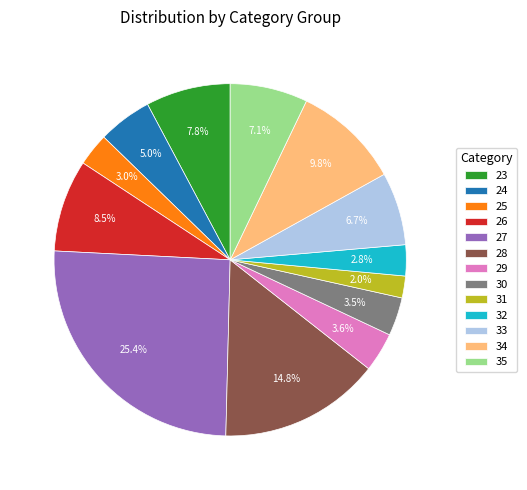

Which slice is the smallest?

31